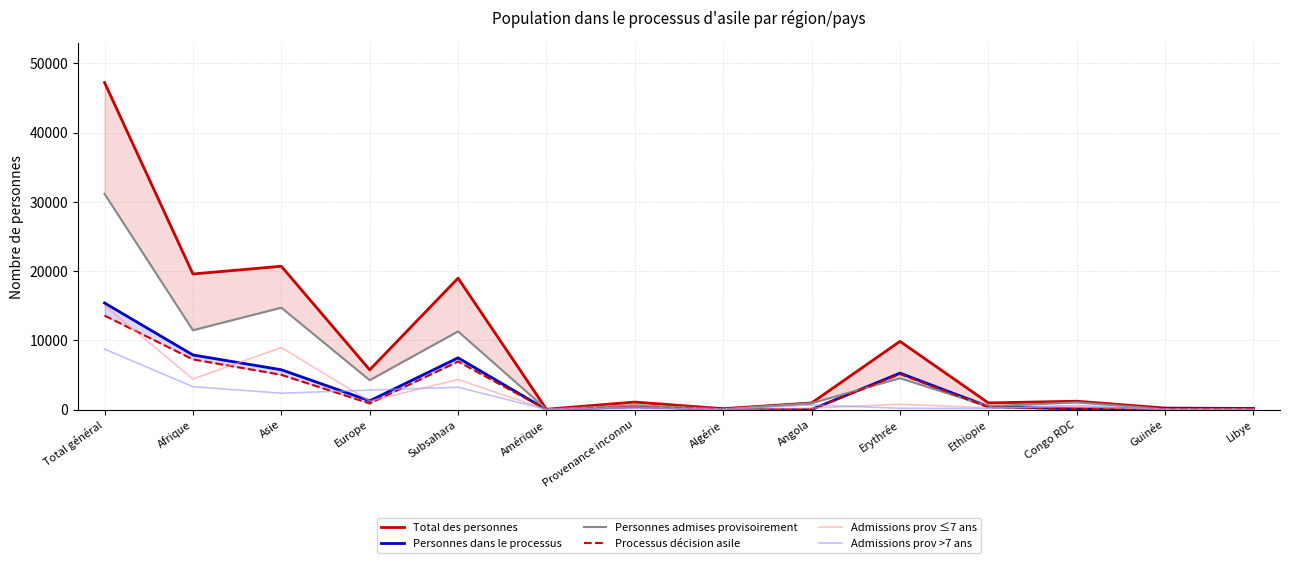

How many intersections are there between Personnes dans le processus and Admissions prov ≤7 ans?

8